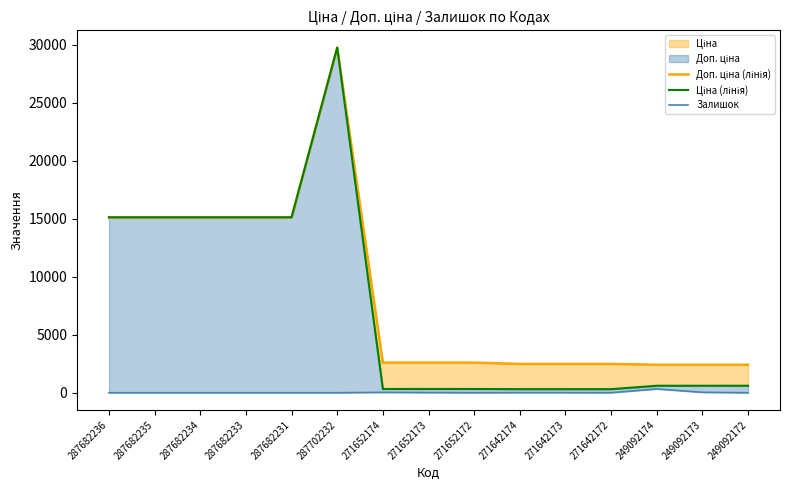

Rank the categories by Залишок value from lowest to highest.

287682236, 287682235, 287682234, 287682233, 287682231, 287702232, 249092172, 271652172, 271642172, 271642173, 271642174, 271652173, 271652174, 249092173, 249092174